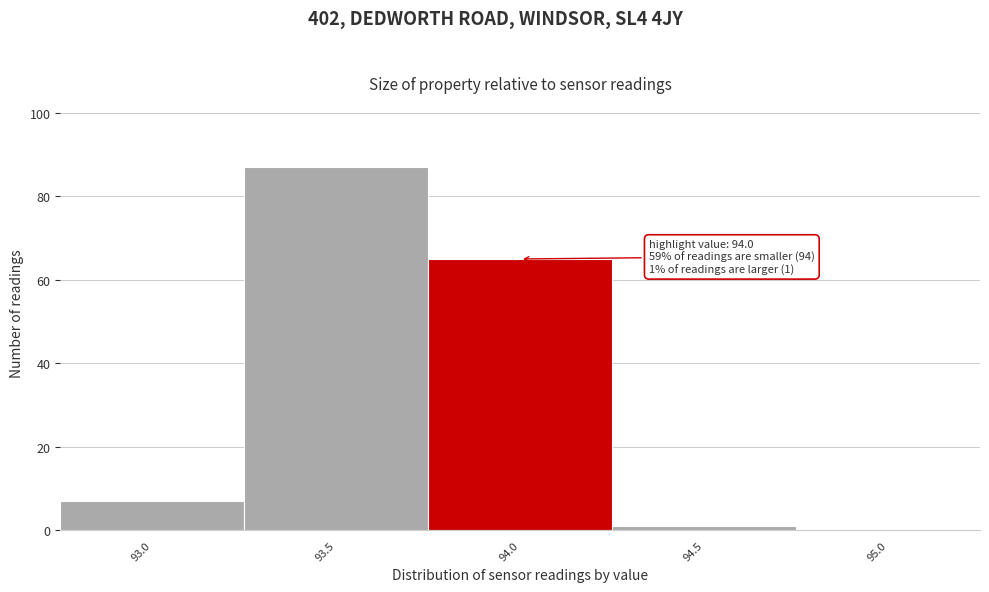

Reading left to right, extract all data points from this chart.

93.0=7	93.5=87	94.0=65	94.5=1	95.0=0